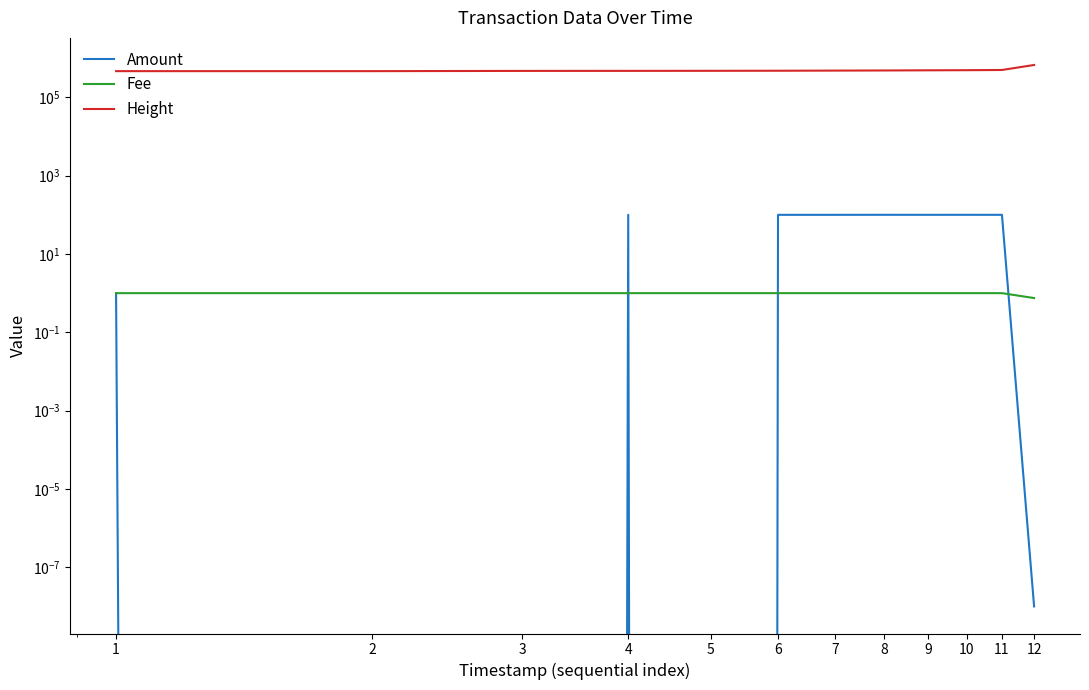

What are all the series names shown in the legend?

Amount, Fee, Height